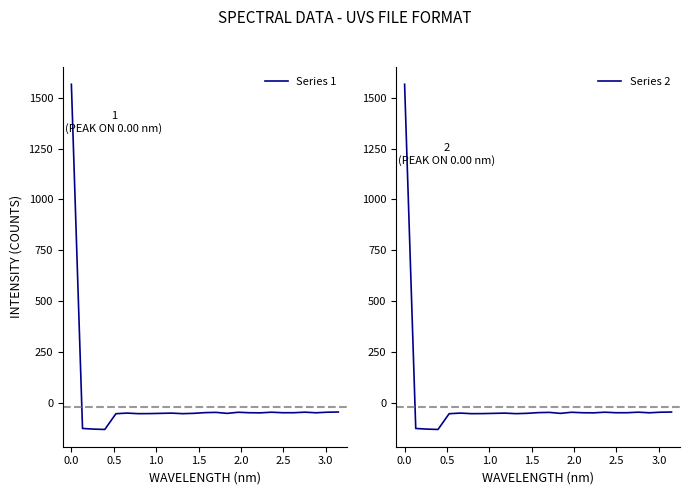

Rank the series by their maximum value, from lowest to highest.

Series 1, Series 2